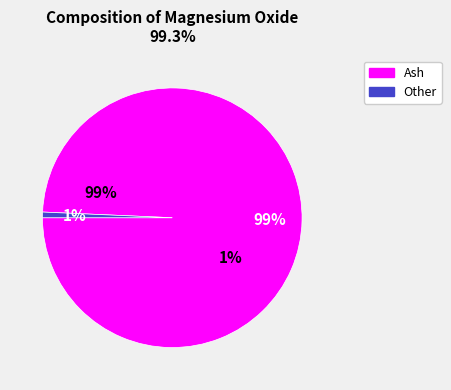

Is it true that Ash is 90% of the pie?

False